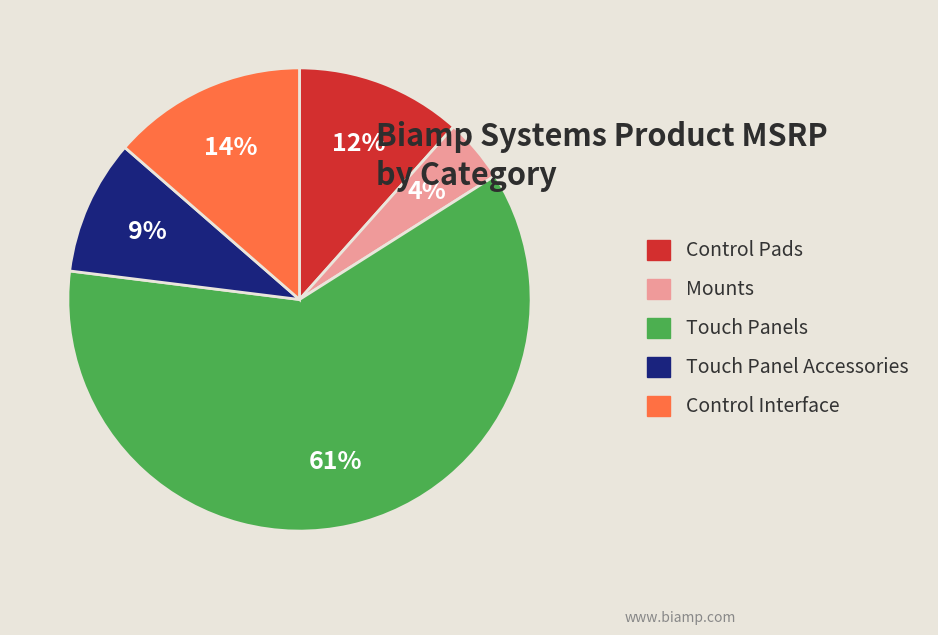

To the nearest percent, what is the average slice percentage?

20%